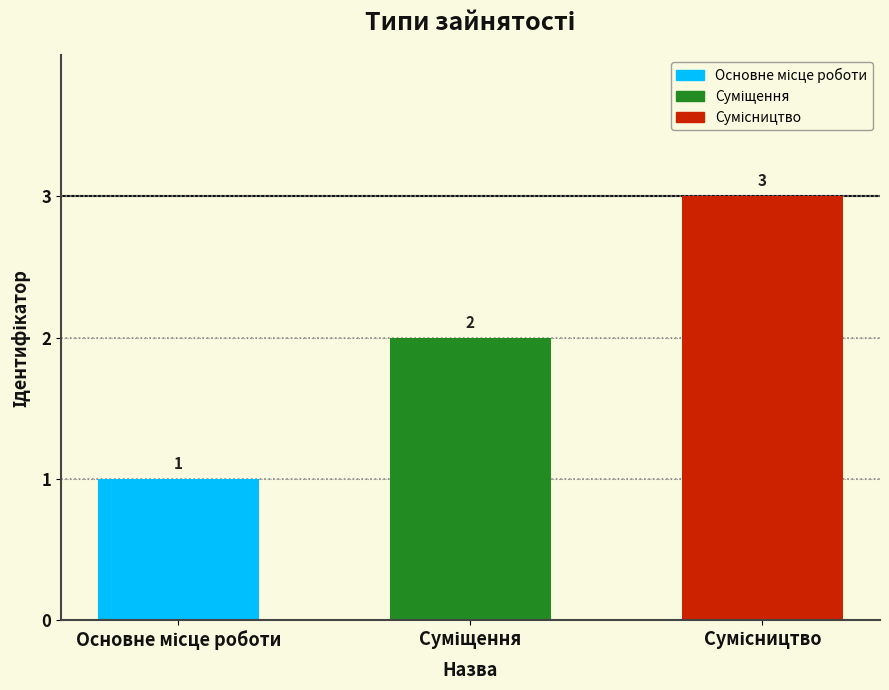

How many bars are there in total?

3